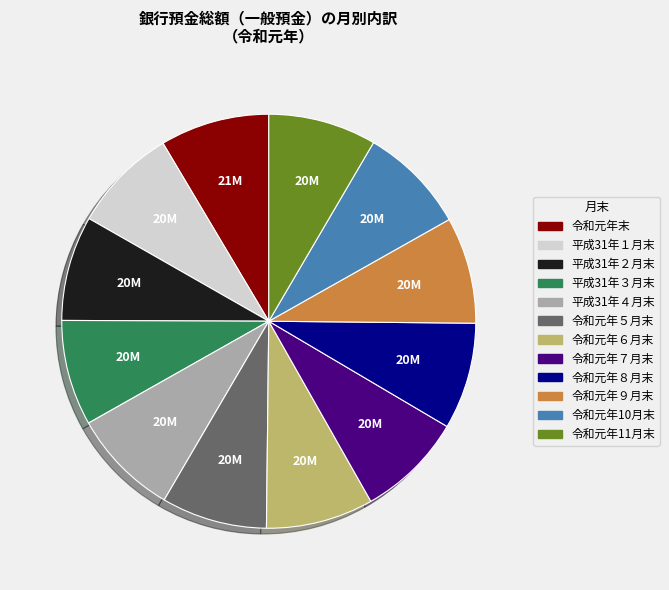

Is the sum of 平成31年２月末 and 令和元年６月末 greater than half?

No